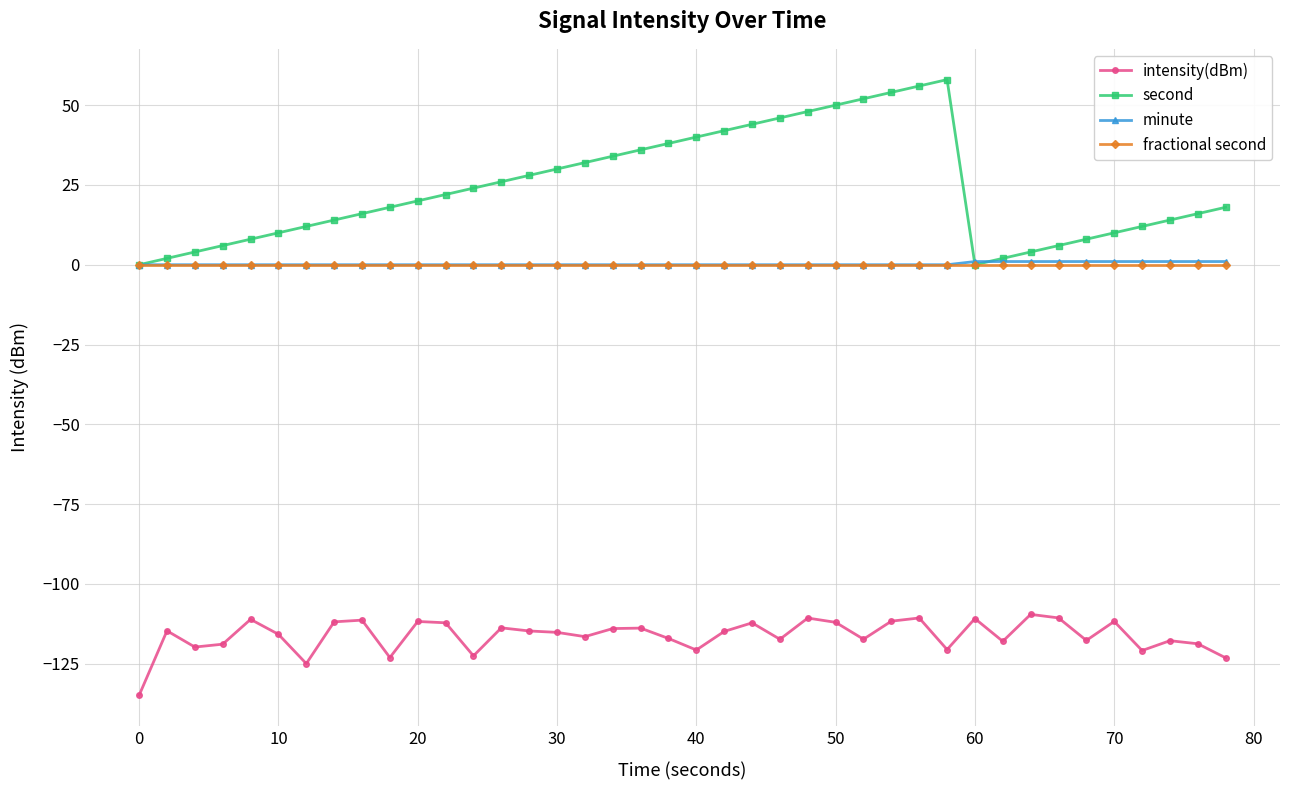

Which series has the largest total across all categories?

second